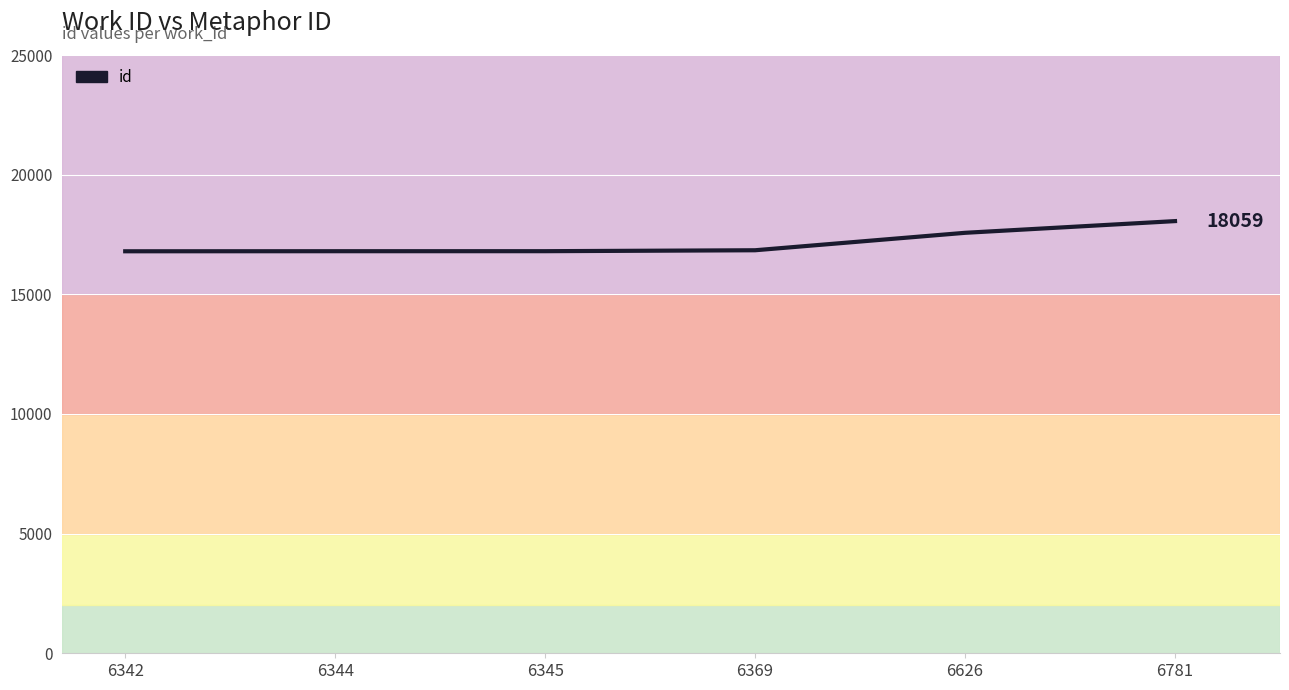

What is the sum of the values at 6369 and 6344?

33642